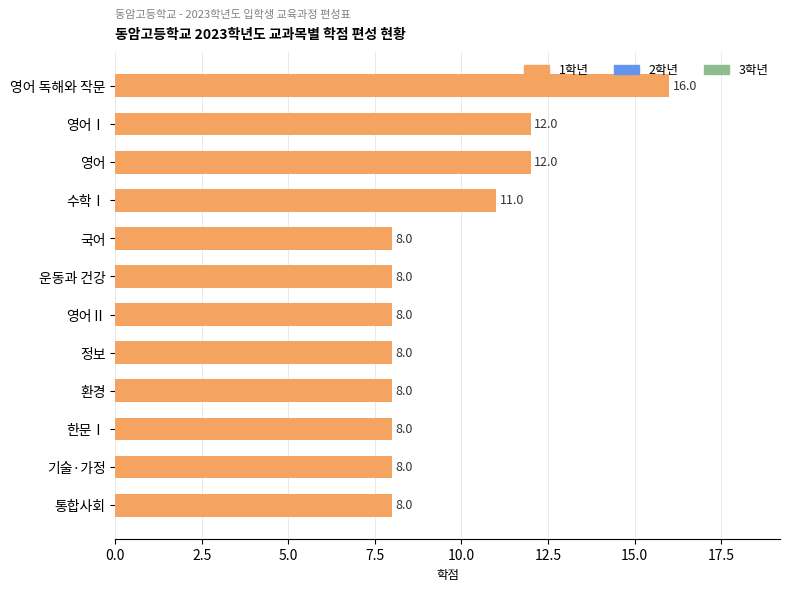

What is the change in value from 영어 독해와 작문 to 수학Ⅰ?

-5